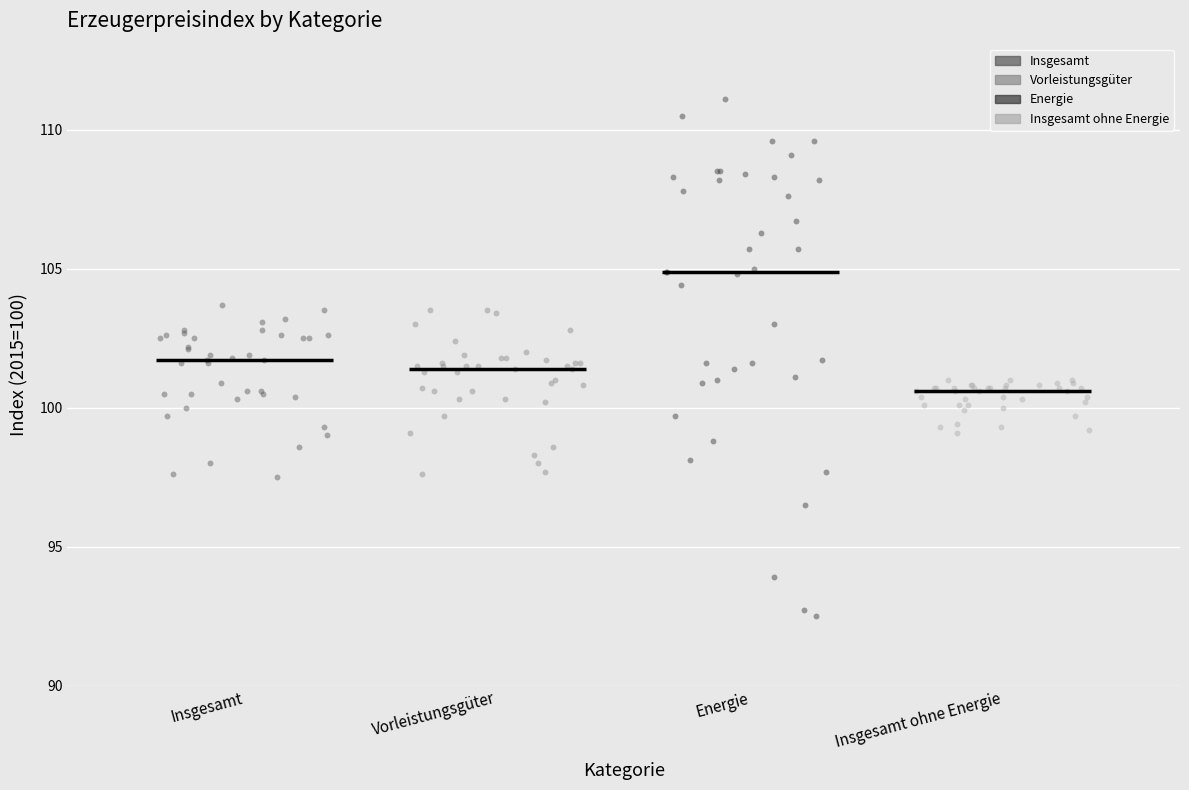

Which series has the largest Y range (max minus min)?

Energie